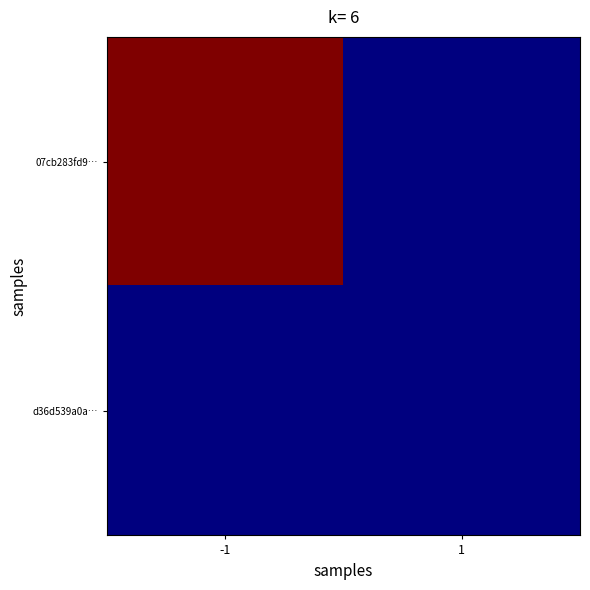

Reading right to left, transcribe all the data shown in this chart.

07cb283fd9…: 1=0	-1=137
d36d539a0a…: 1=0	-1=0